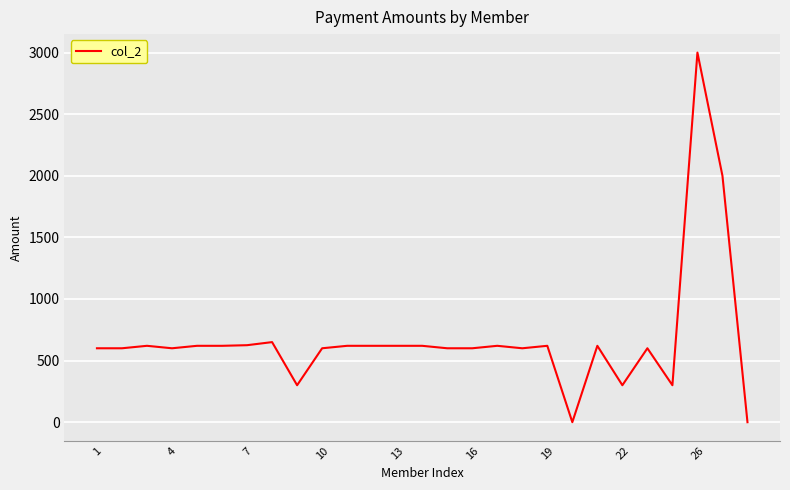

What is the maximum value shown in the chart?

3000